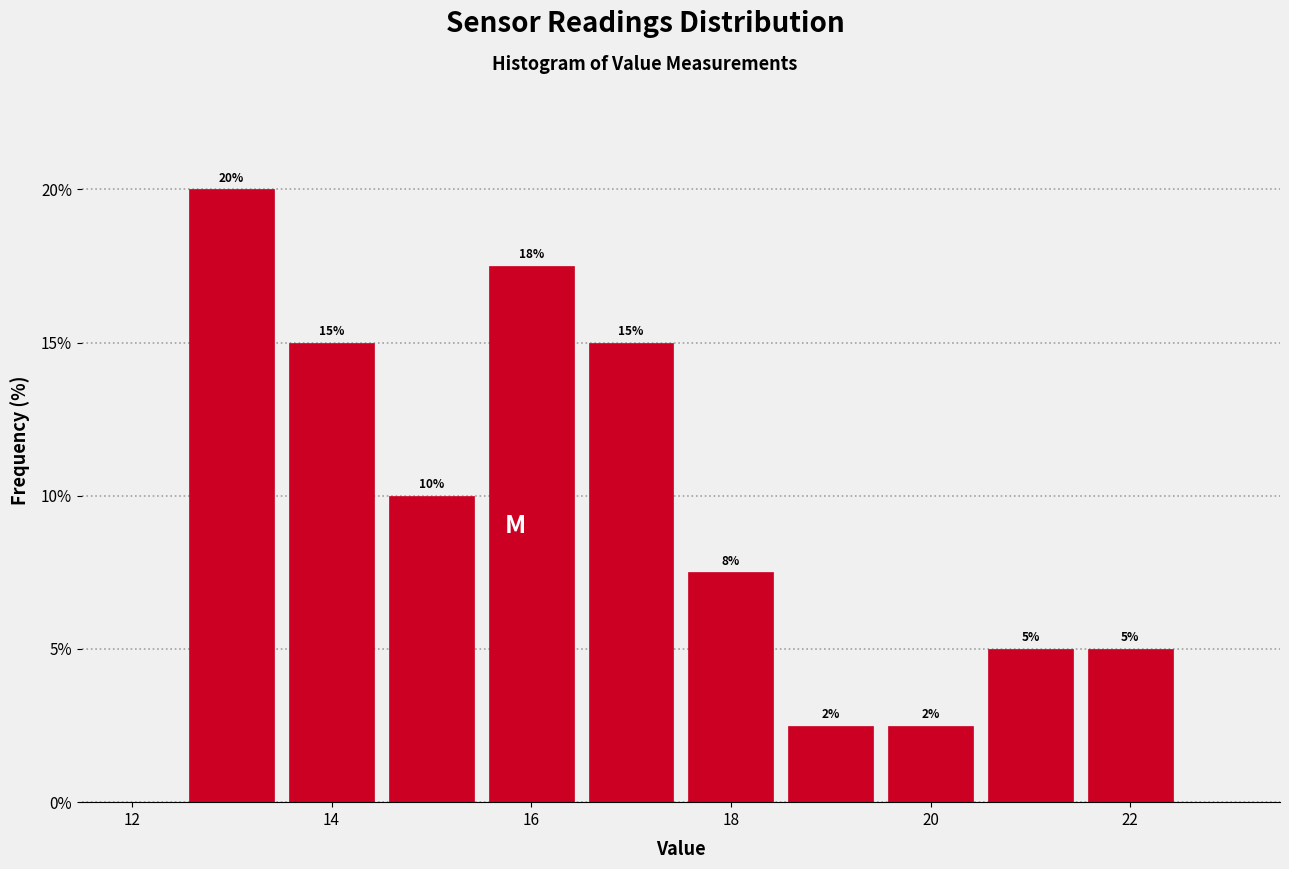

Which range on the x-axis has the tallest bar?

12.5 to 13.5